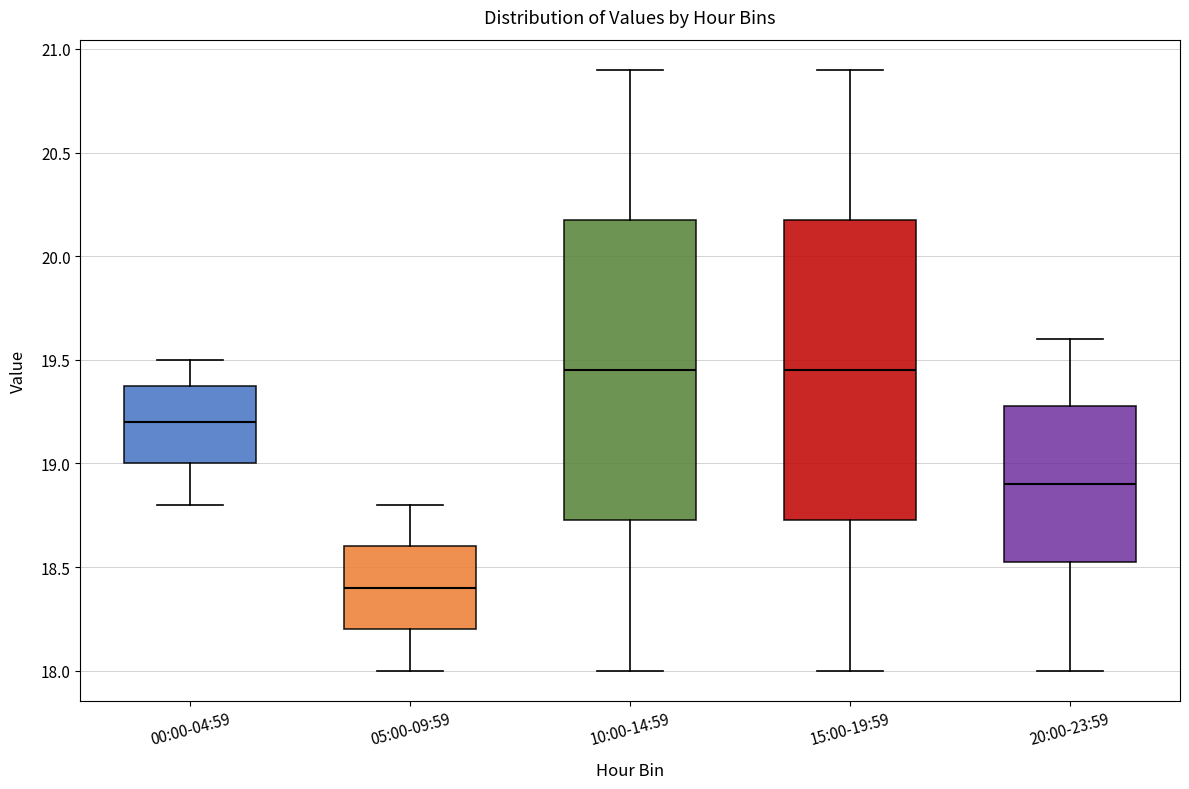

Reading left to right, read every box against the y-axis: the position of its median line, the range the box covers, and the ends of its whiskers. The values are not printed on the chart, so give them approximately, as read against the axis.

00:00-04:59: median 19.20, box 19.00 to 19.40, whiskers 18.80 to 19.50
05:00-09:59: median 18.40, box 18.20 to 18.60, whiskers 18.00 to 18.80
10:00-14:59: median 19.45, box 18.75 to 20.20, whiskers 18.00 to 20.90
15:00-19:59: median 19.45, box 18.75 to 20.20, whiskers 18.00 to 20.90
20:00-23:59: median 18.90, box 18.55 to 19.30, whiskers 18.00 to 19.60